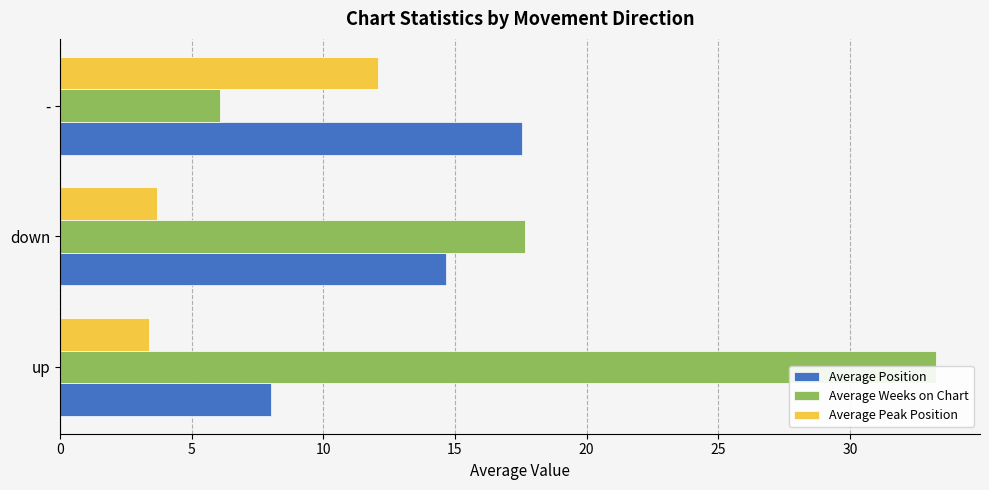

Which series has the largest total across all categories?

Average Weeks on Chart